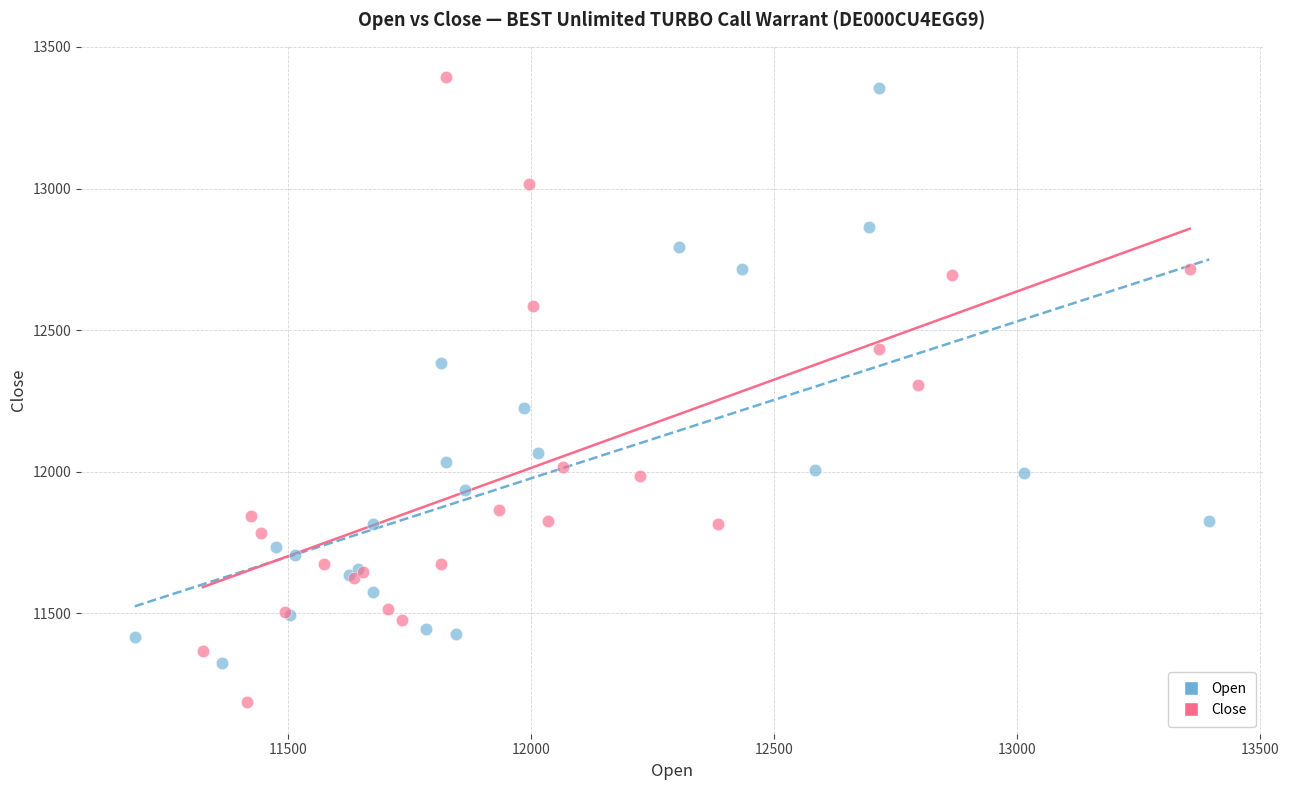

Which series reaches the maximum Y coordinate?

Close